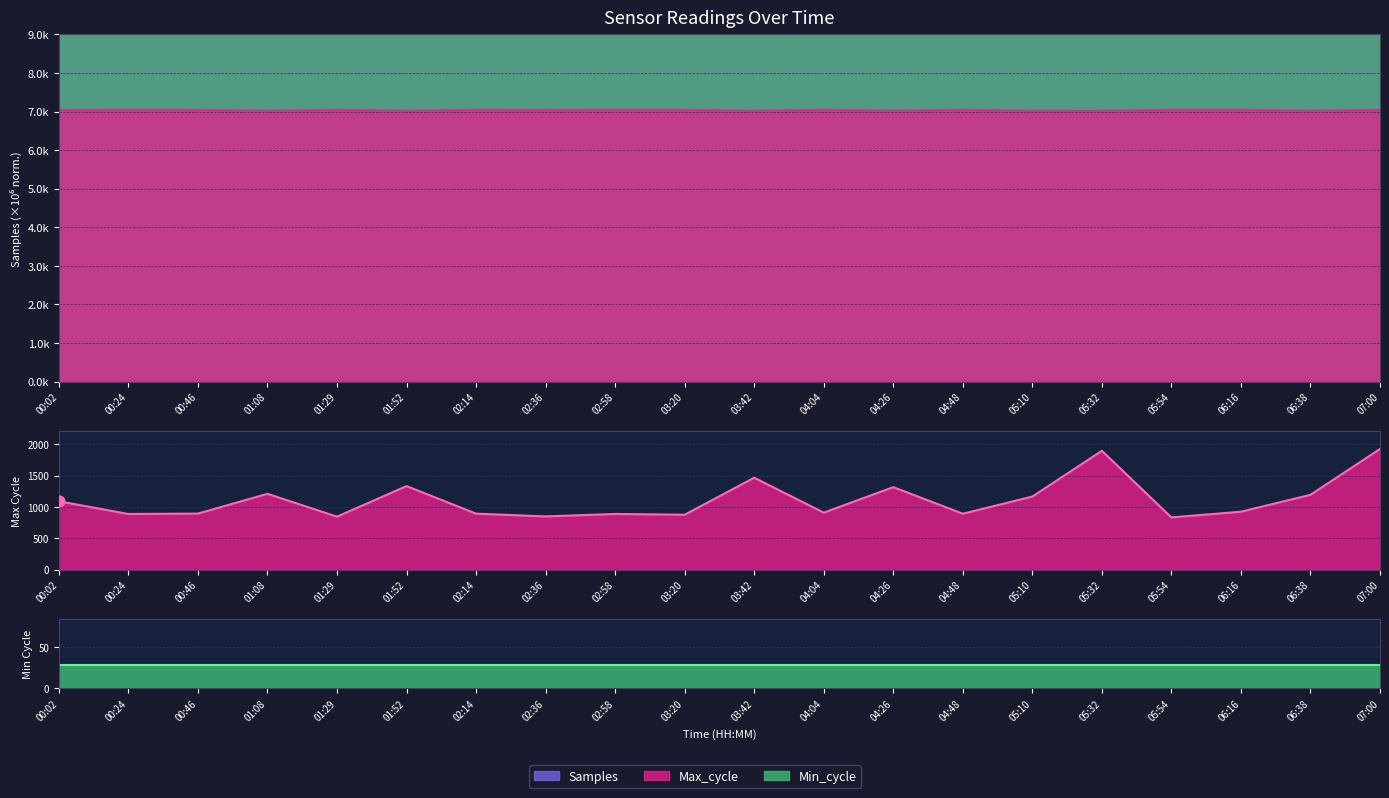

What is the change in value from 03:20 to 05:32?

-0.1